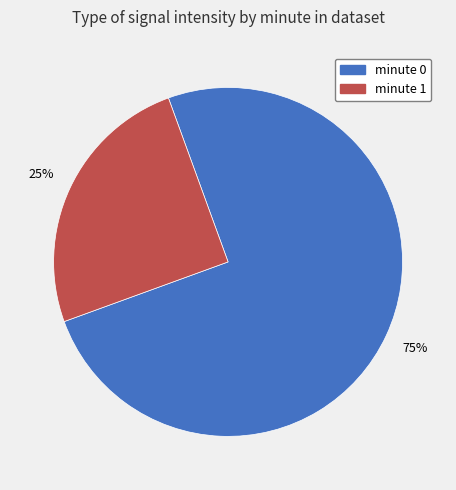

Count the number of slices in the pie.

2